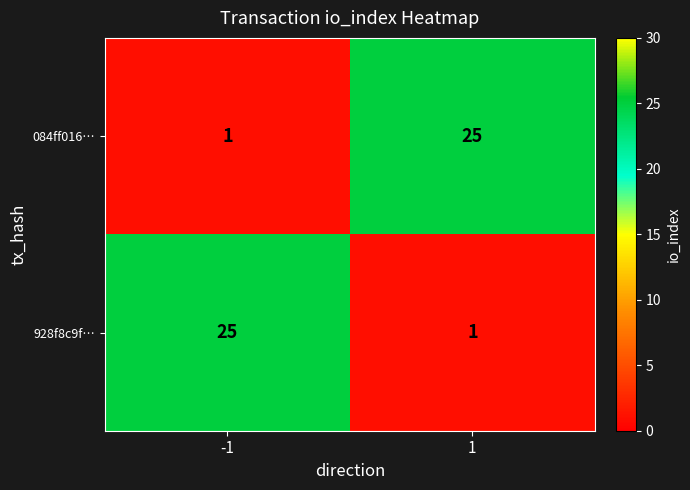

What is the maximum value shown in the chart?

25